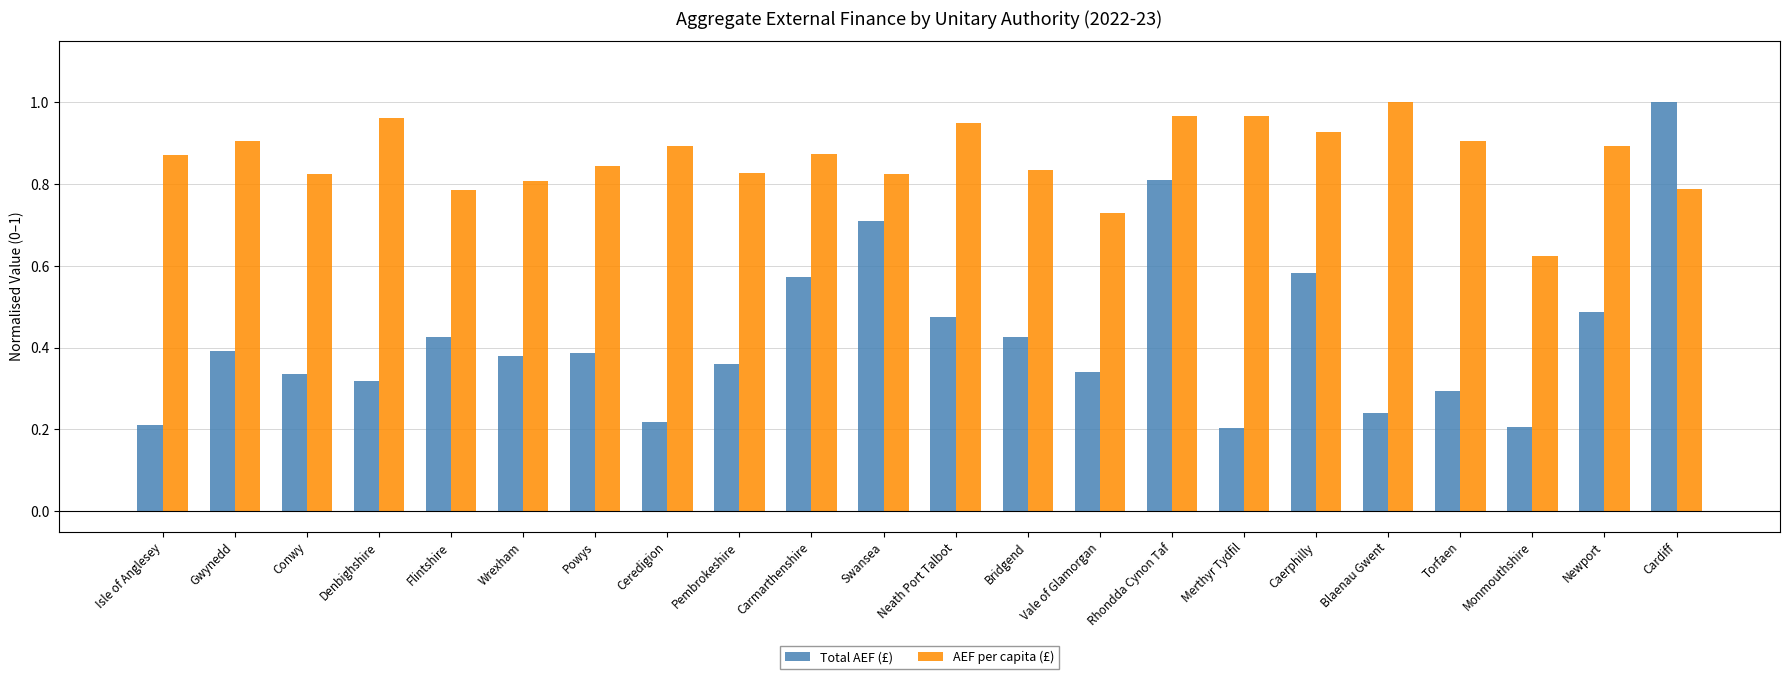

Which series has the largest range (max minus min)?

Total AEF (£)